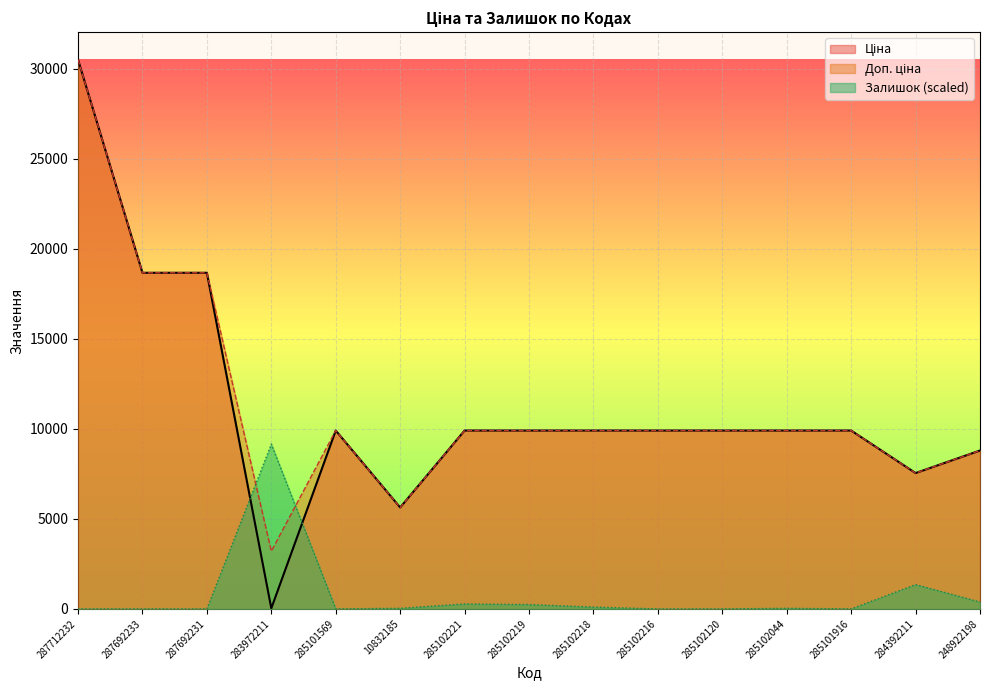

Which label corresponds to the largest value in the chart?

287712232